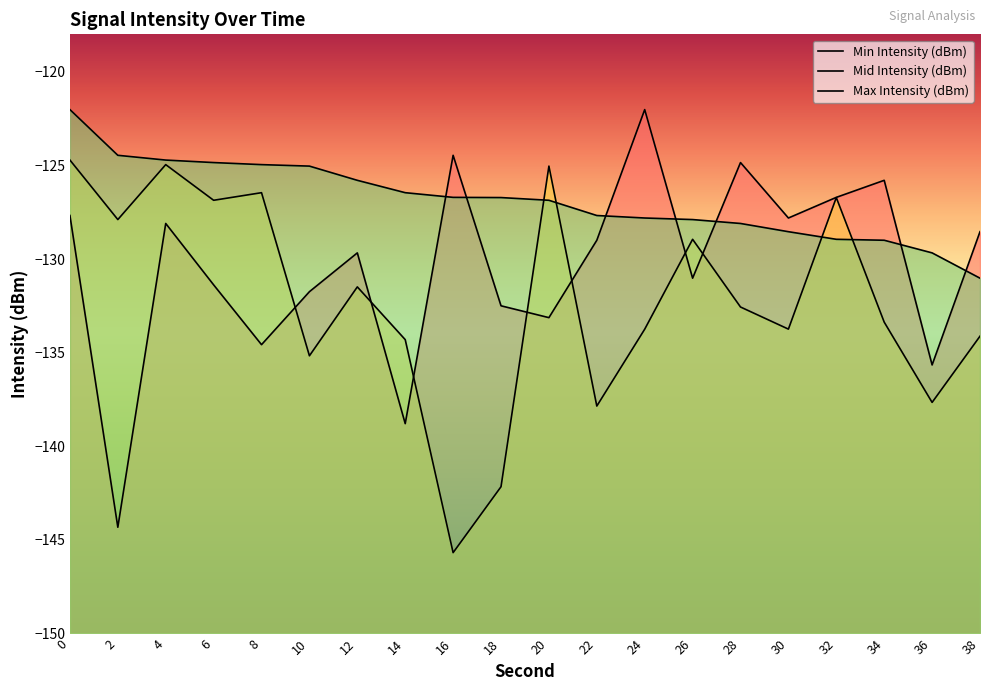

True or false: Min Intensity (dBm) has a value of -36.5 at 30.

False